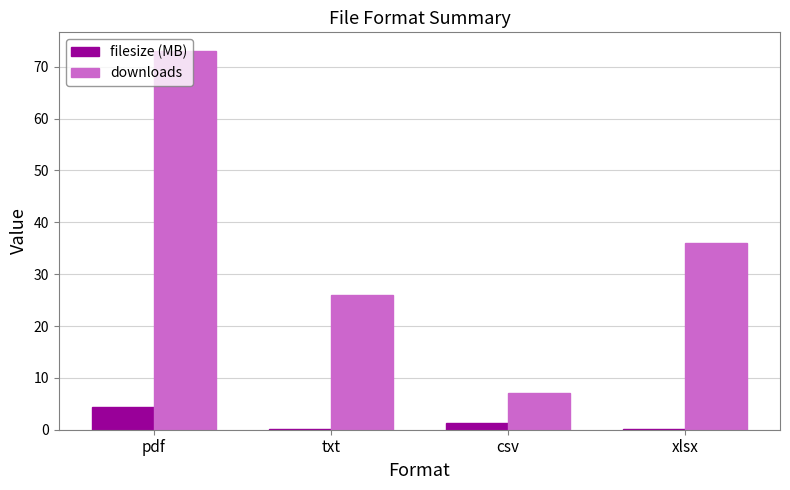

Which category has the highest value in the filesize (MB) series?

pdf